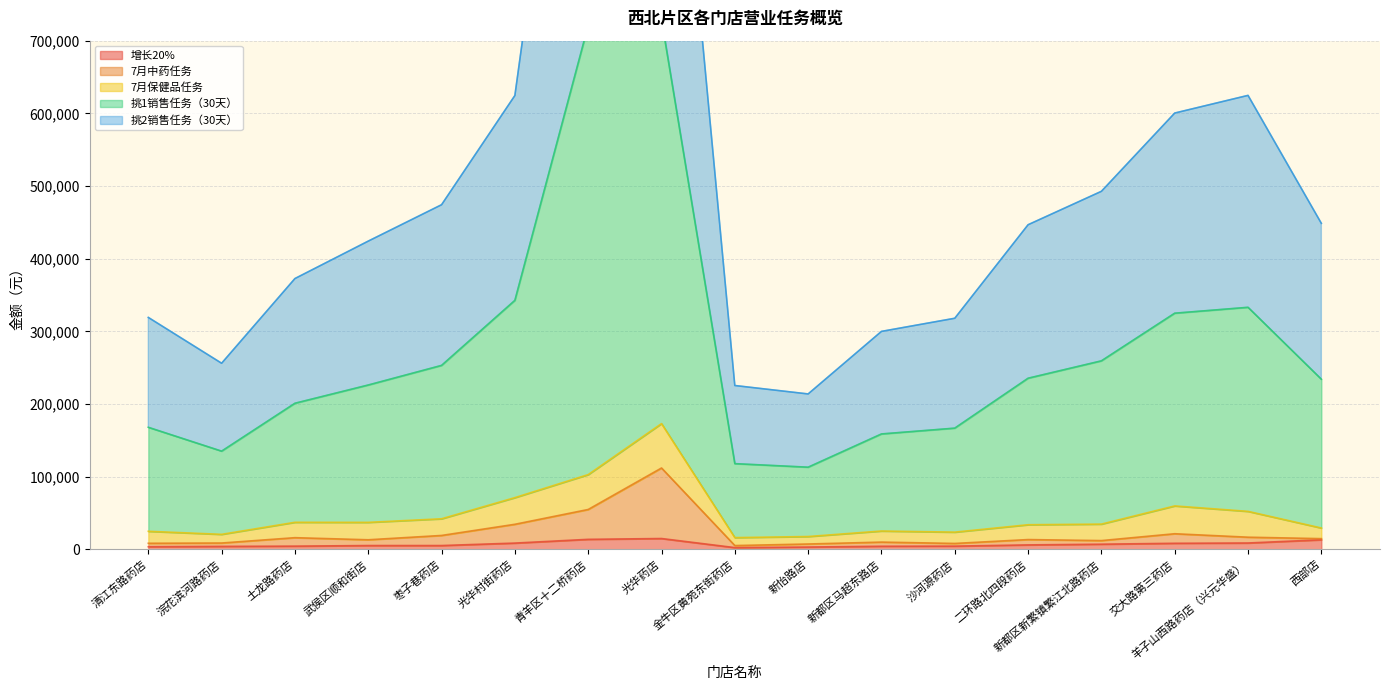

Which label corresponds to the smallest value in the chart?

金牛区黄苑东街药店